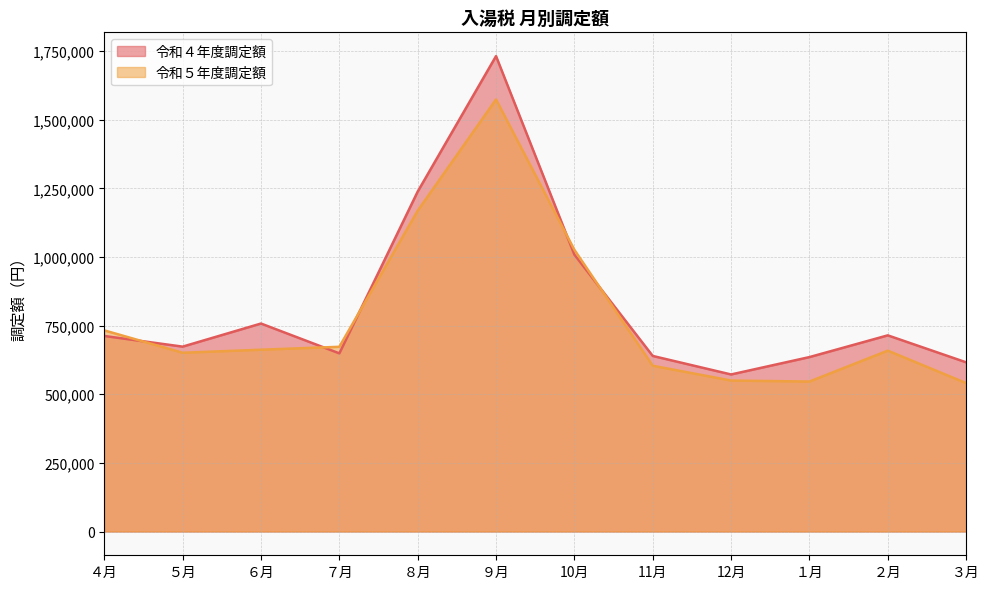

What are all the series names shown in the legend?

令和４年度調定額, 令和５年度調定額